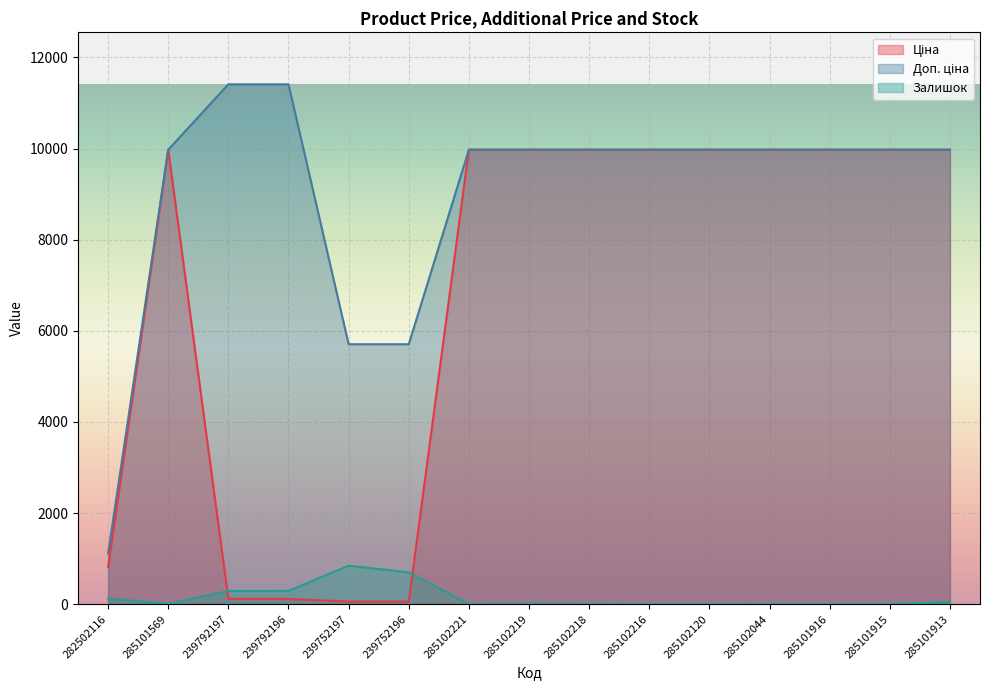

What position from the right is 239792196?

12